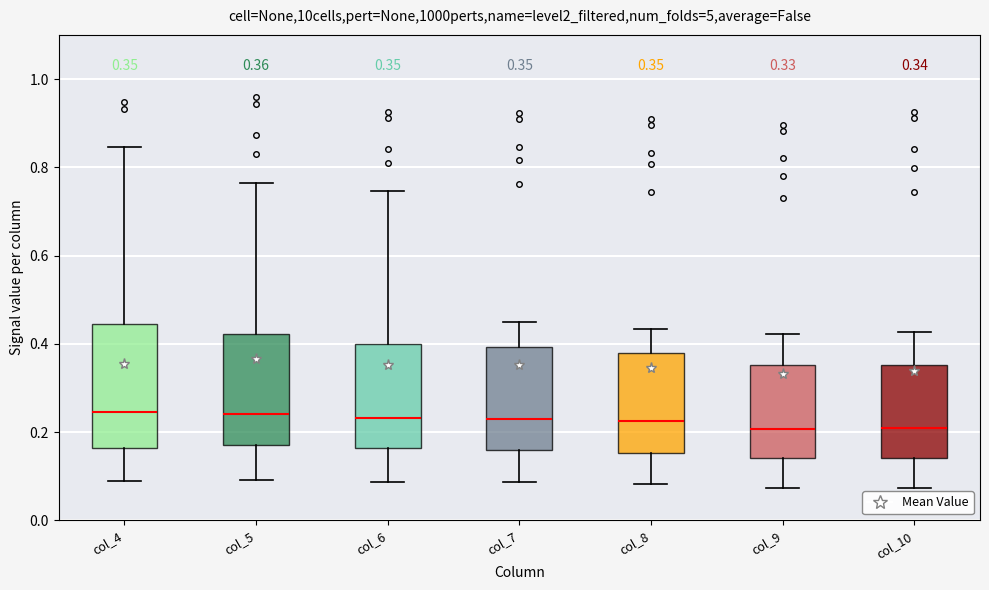

Comparing the boxes themselves (not the whiskers), which one is the tallest?

col_4